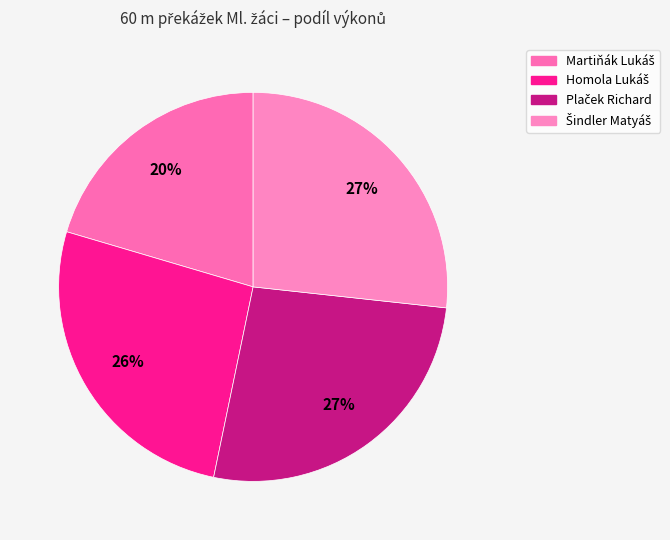

The Martiňák Lukáš slice represents 20% of the pie. True or false?

True